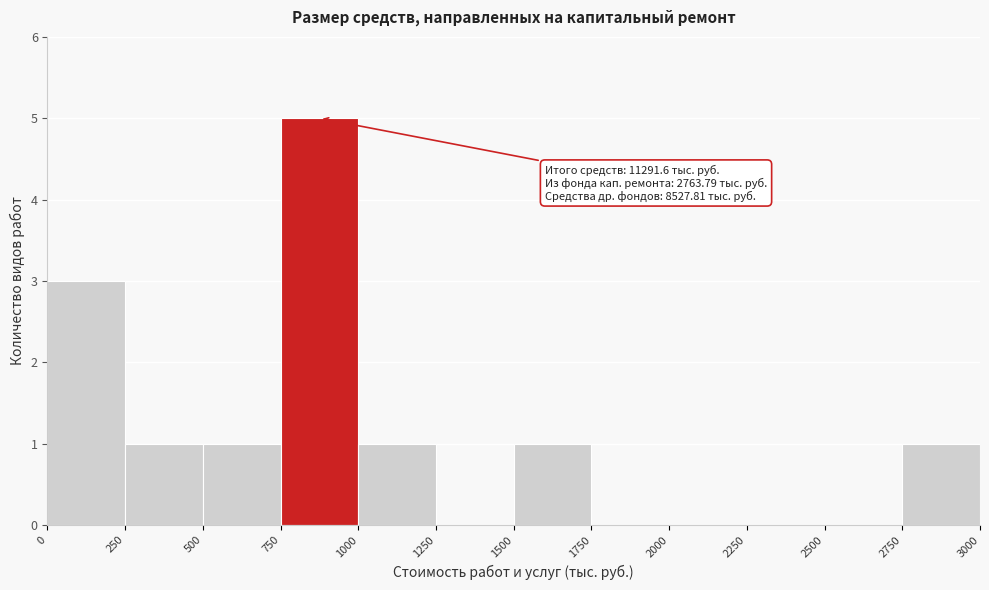

Over which range of the x-axis is the bar tallest?

750 to 1000